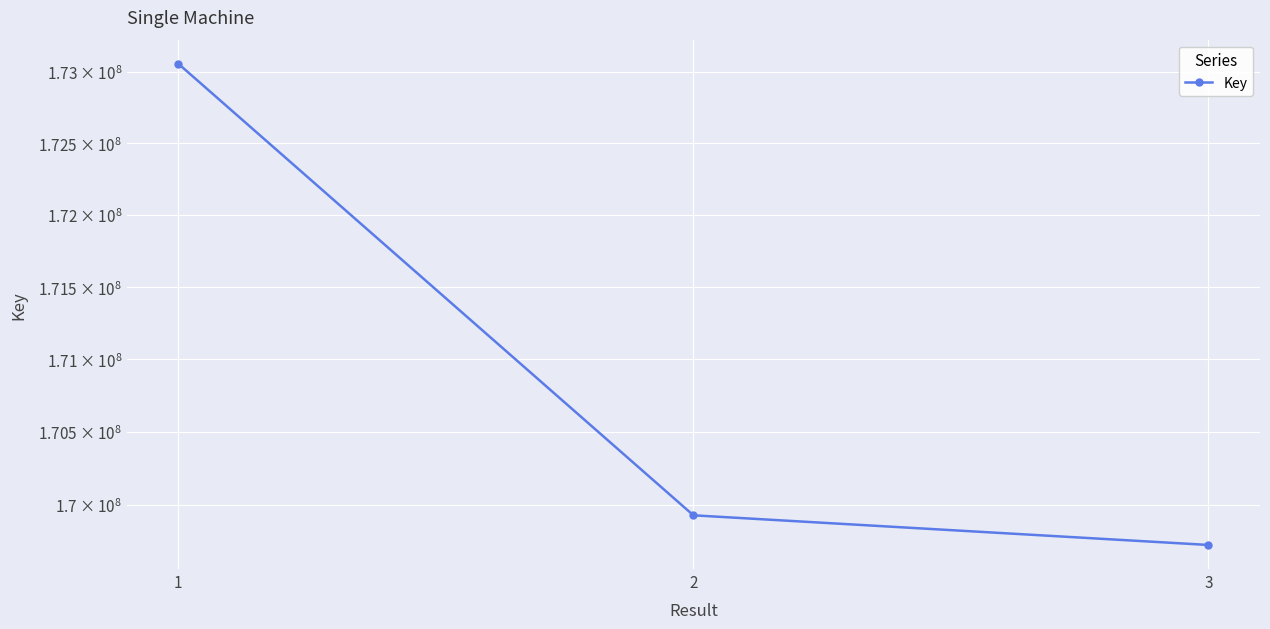

What is the change in value from 1 to 3?

-3330875